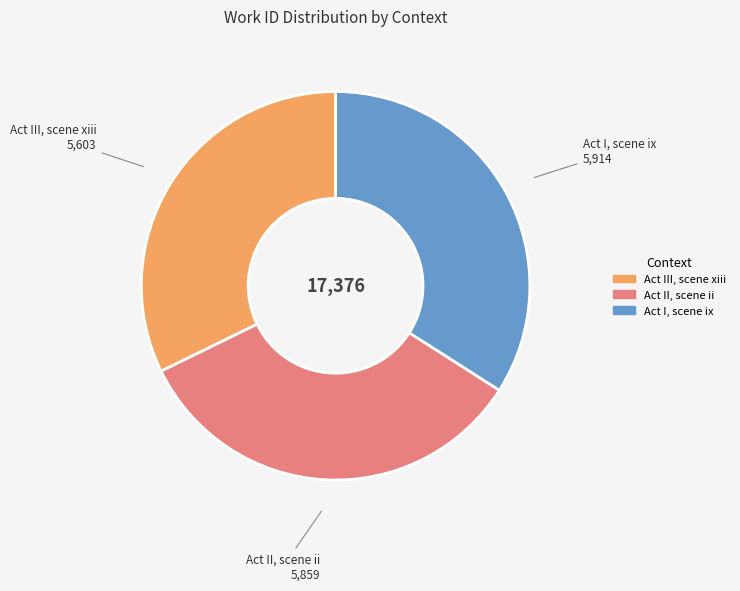

Which slice is the smallest?

Act III, scene xiii